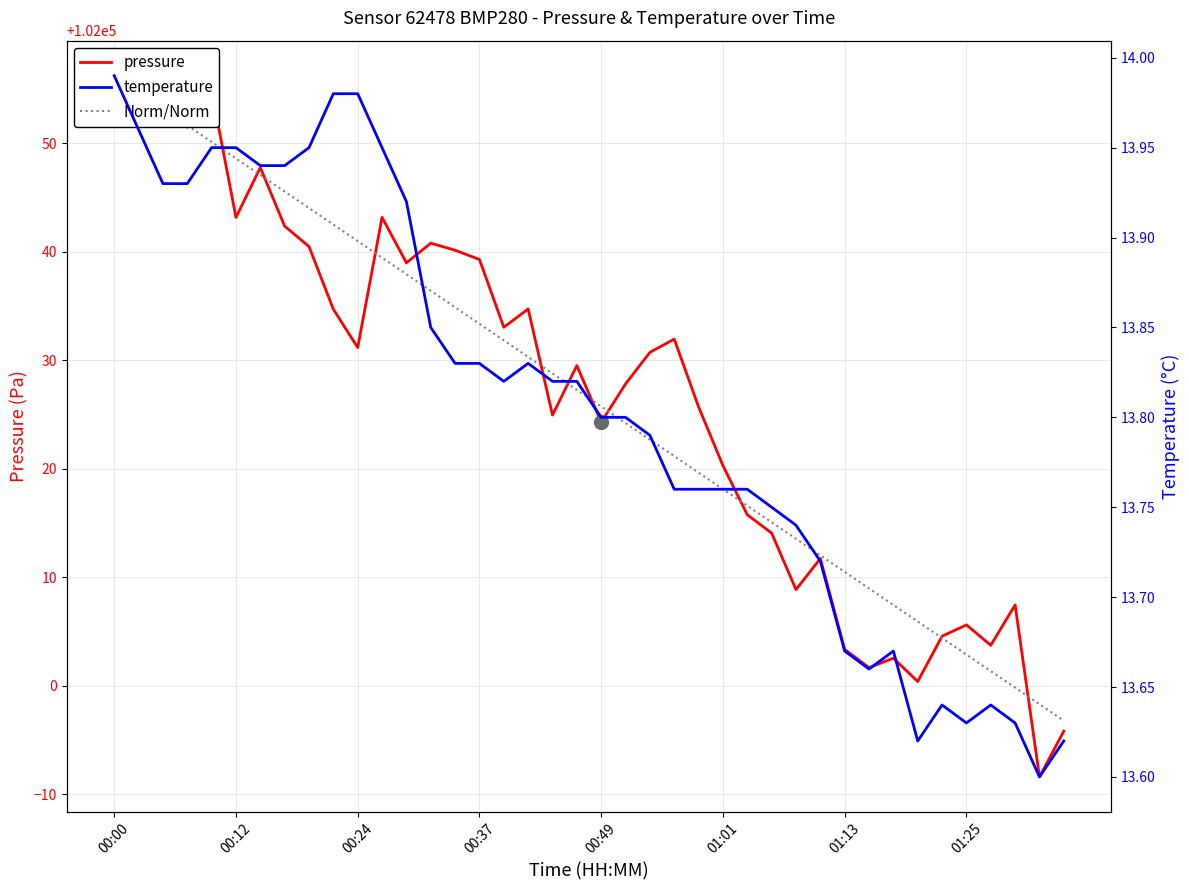

In pressure, how many points are lower than both neighbors (excluding endpoints)?

12